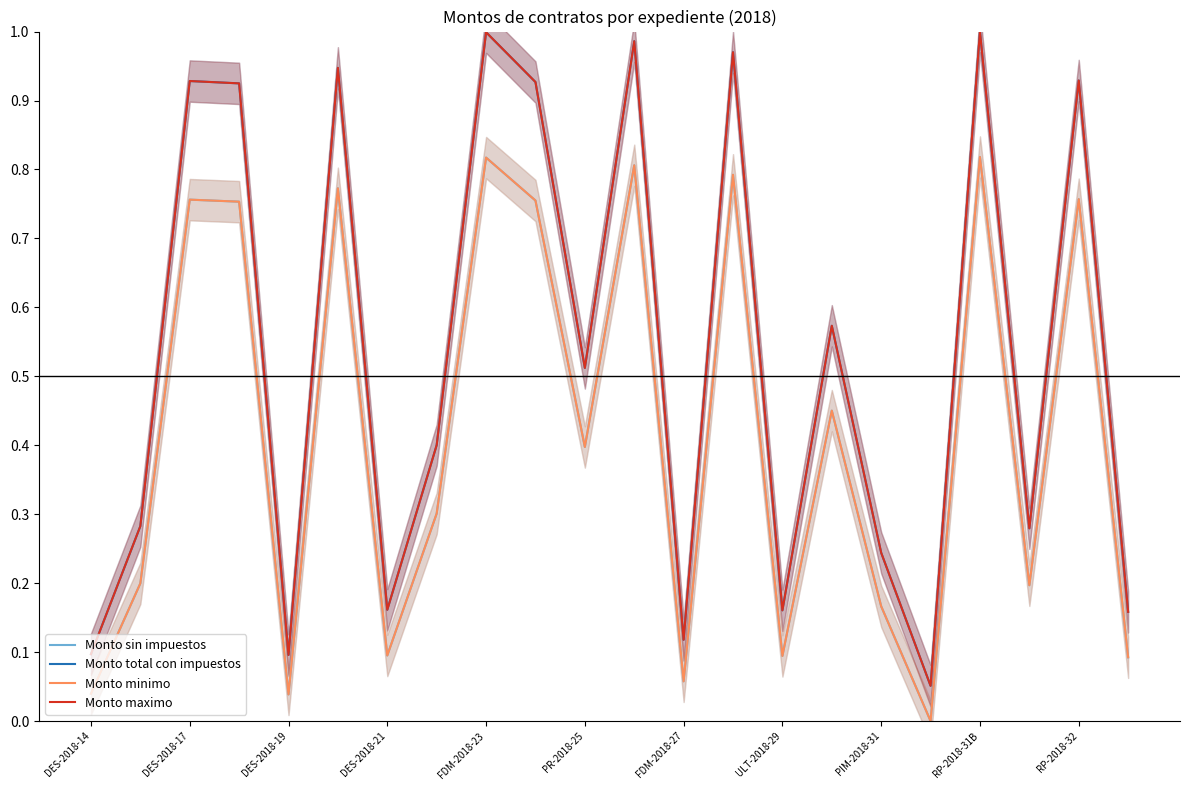

Between RP-2018-32 and 21, which series saw the biggest shift?

Monto total con impuestos